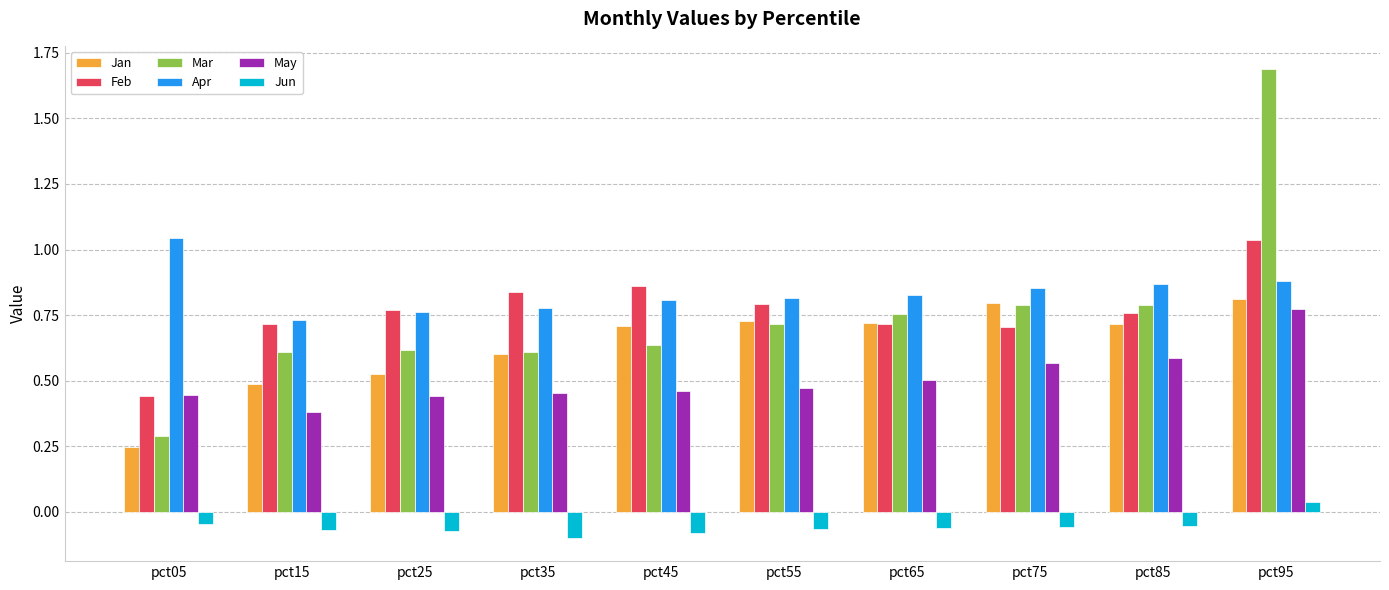

What is the maximum value shown in the chart?

1.7